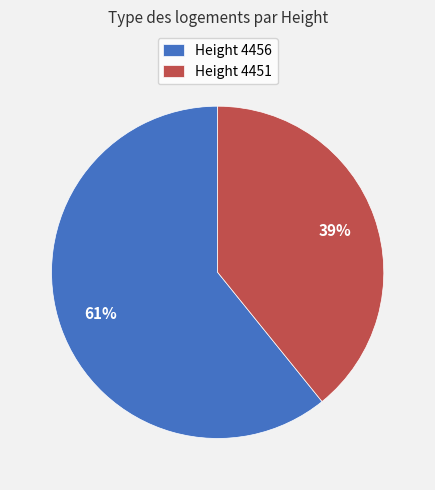

What is the ratio of the value at Height 4456 to the value at Height 4451?

1.6